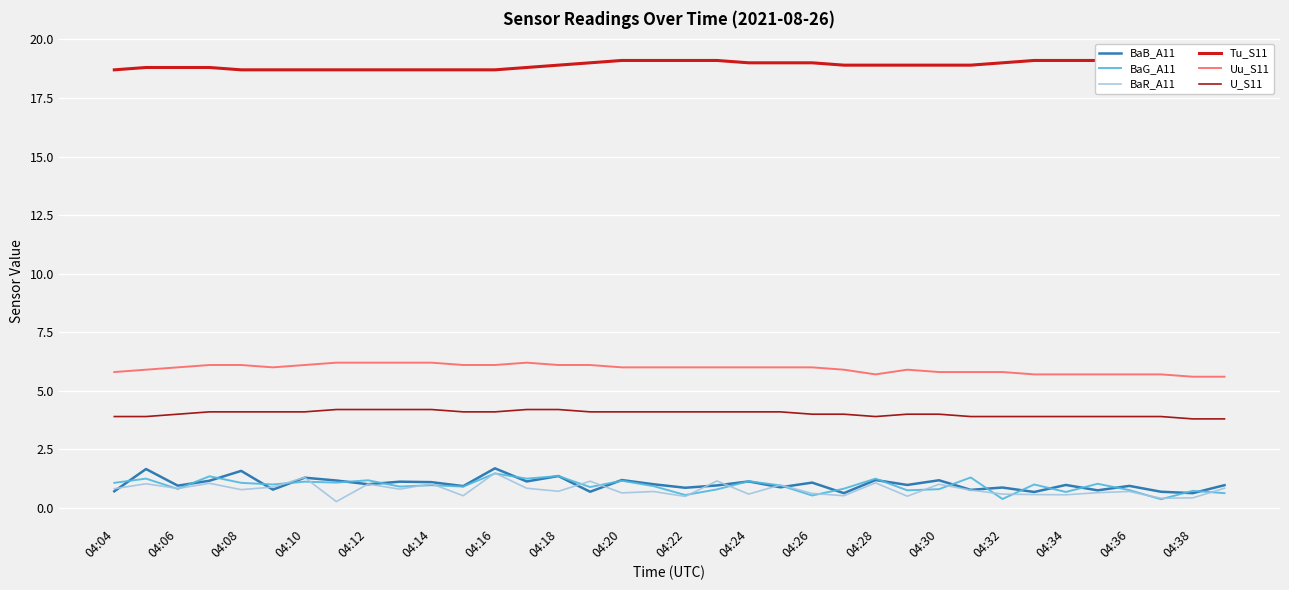

True or false: U_S11 has more than 0 points higher than both neighbors.

False